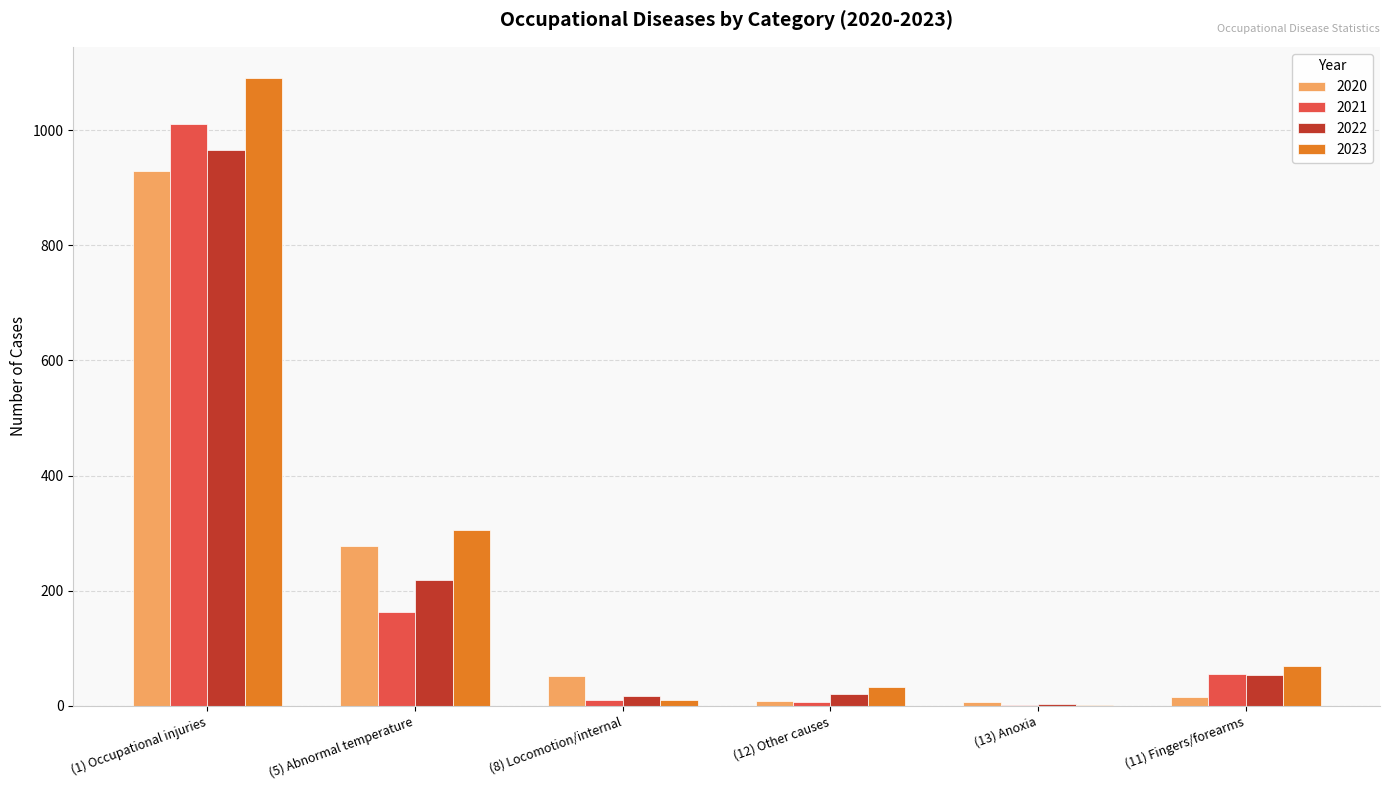

At which label is 2020 closest to 468?

(5) Abnormal temperature